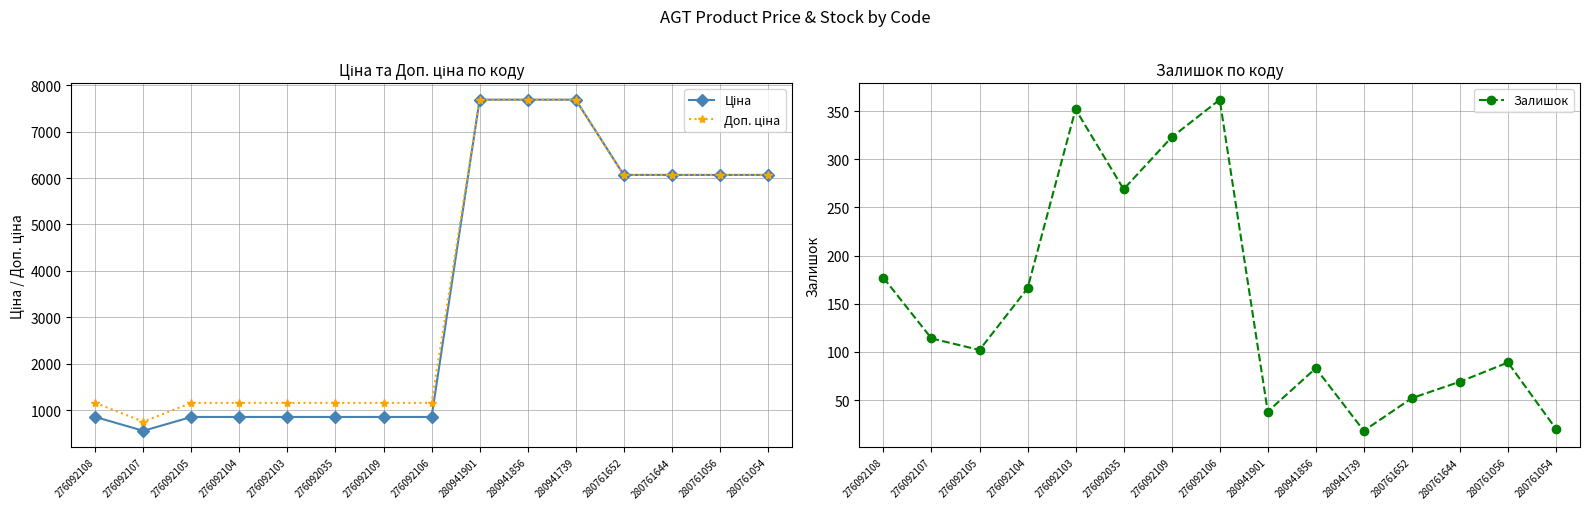

How many lines are shown in the chart?

3